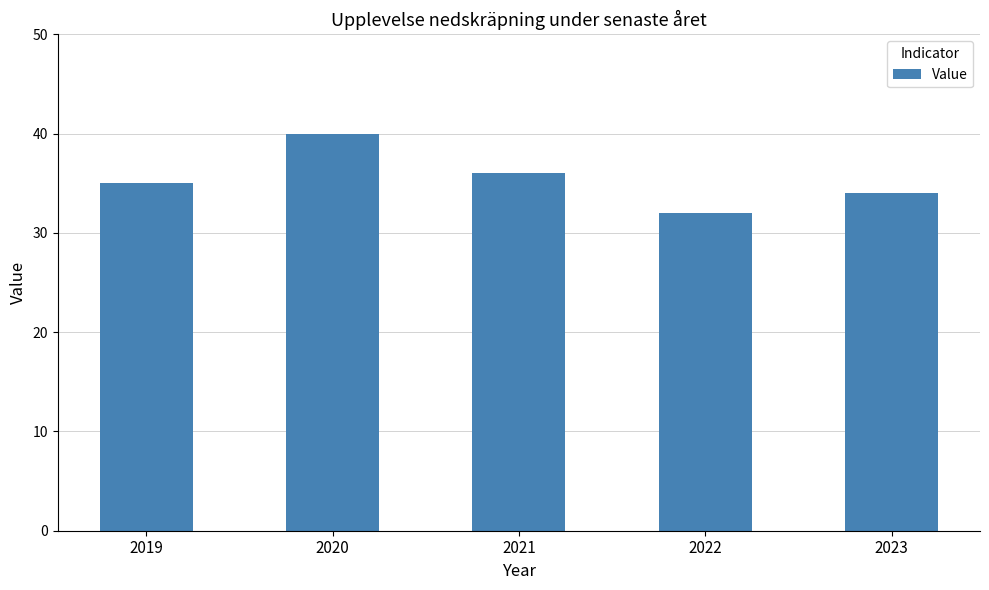

Rank the categories by value from highest to lowest.

2020, 2021, 2019, 2023, 2022